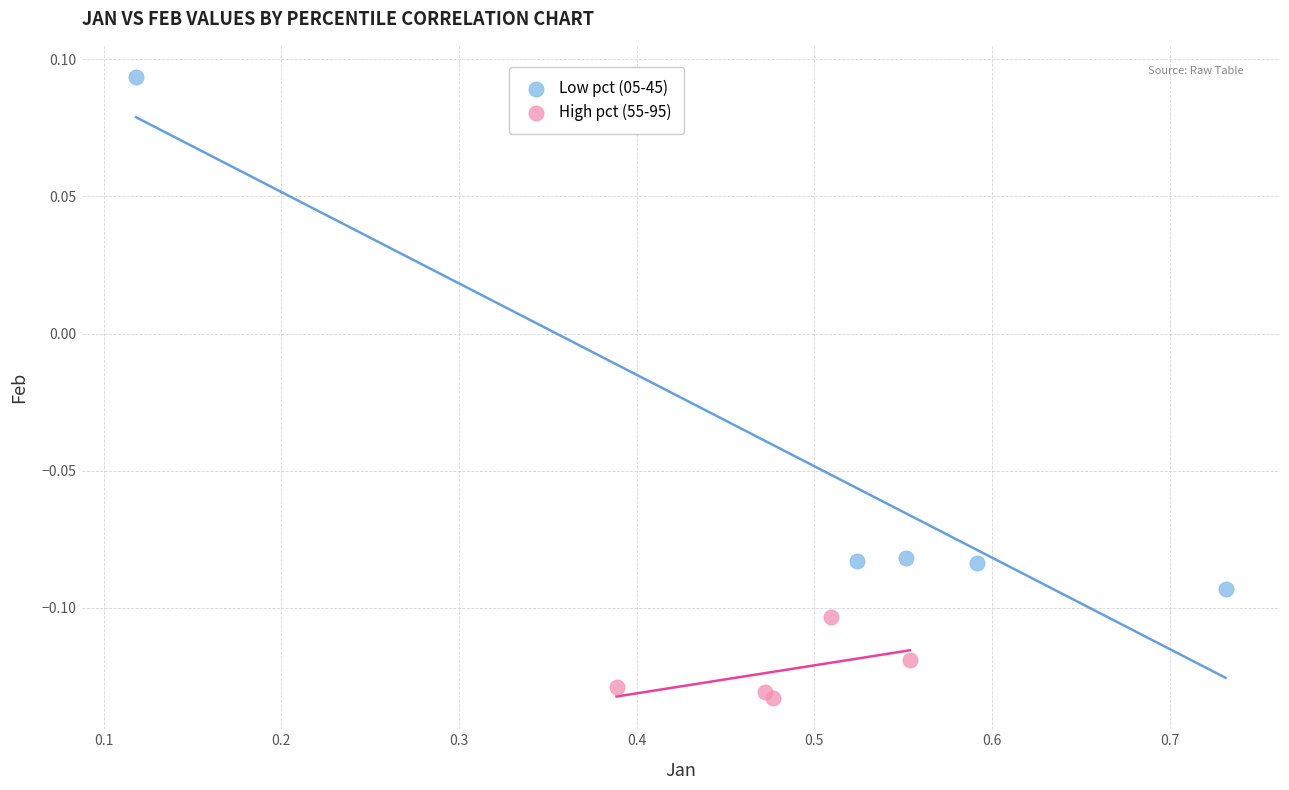

Which series contains the highest Y value?

Low pct (05-45)